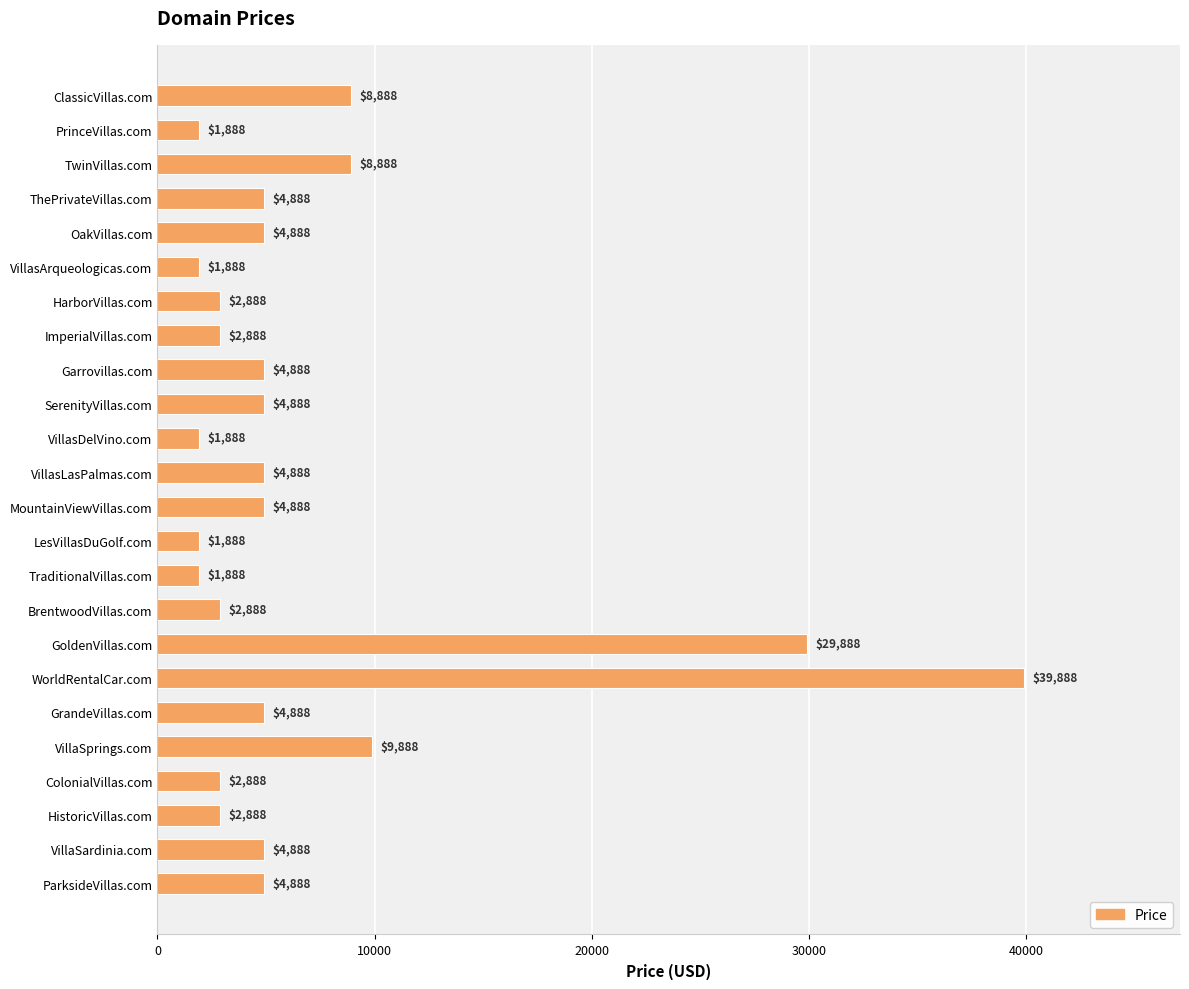

At which label is the value closest to 20888?

GoldenVillas.com